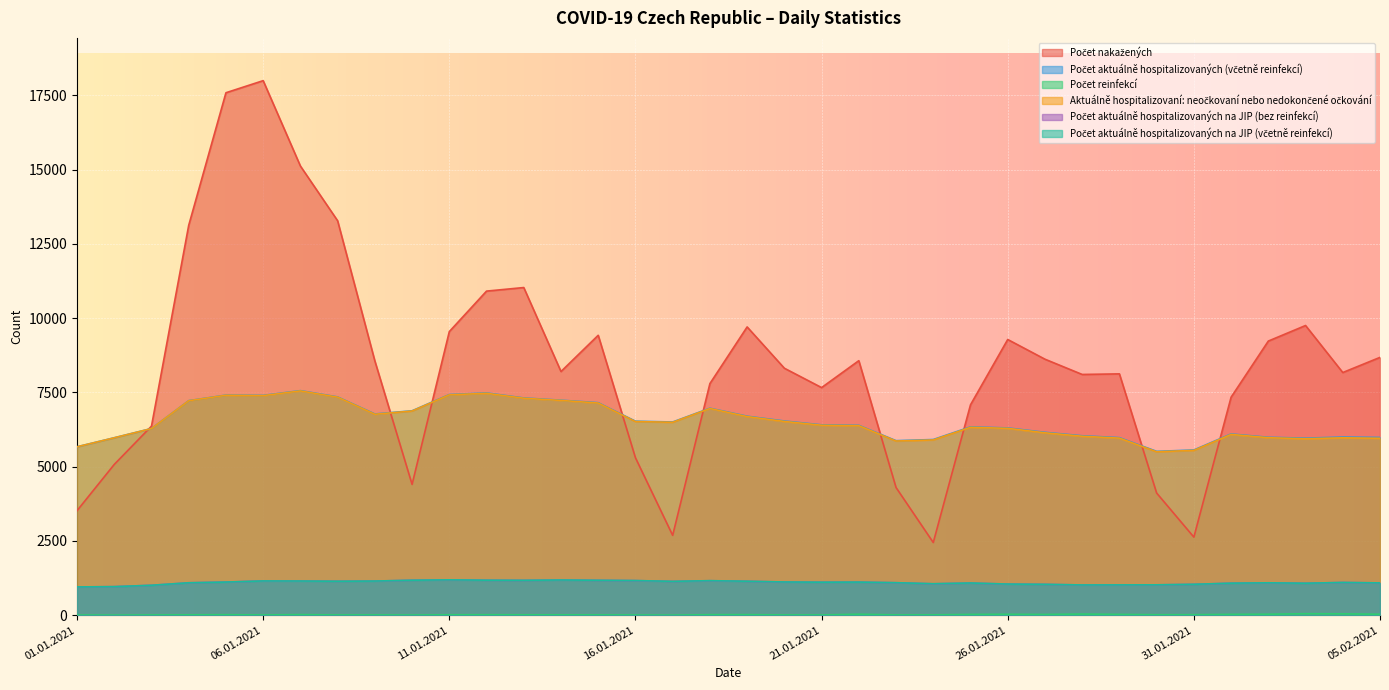

Rank the series by their maximum value, from highest to lowest.

Počet nakažených, Počet aktuálně hospitalizovaných (včetně reinfekcí), Aktuálně hospitalizovaní: neočkovaní nebo nedokončené očkování, Počet aktuálně hospitalizovaných na JIP (včetně reinfekcí), Počet aktuálně hospitalizovaných na JIP (bez reinfekcí), Počet reinfekcí